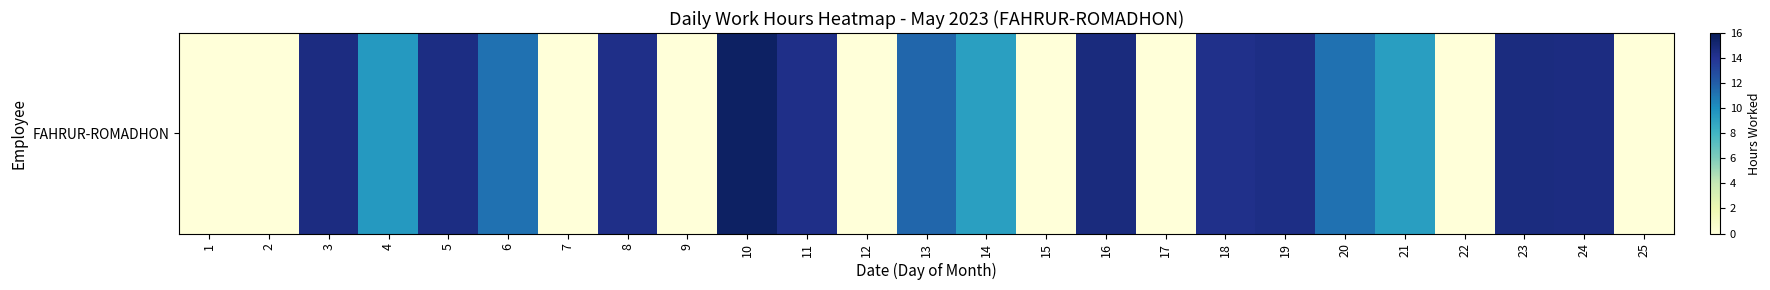

What is the sum of the values at 5 and 7?

14.6